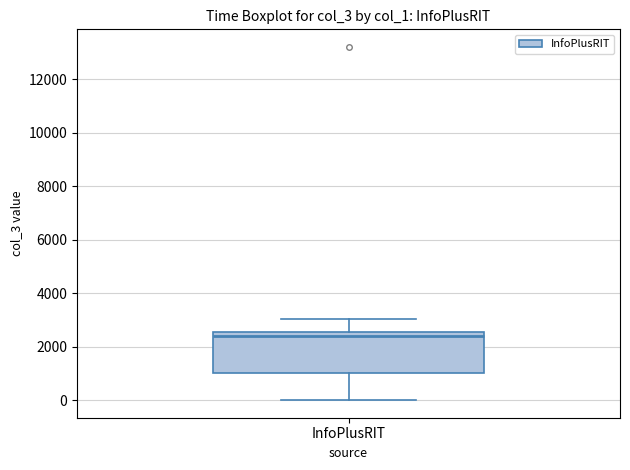

Read this box plot against the y-axis: the position of the median line, the range covered by the box, and the ends of both whiskers. The values are not printed on the chart, so give them approximately, as read against the axis.

median 2400, box 1000 to 2600, whiskers 0 to 3000